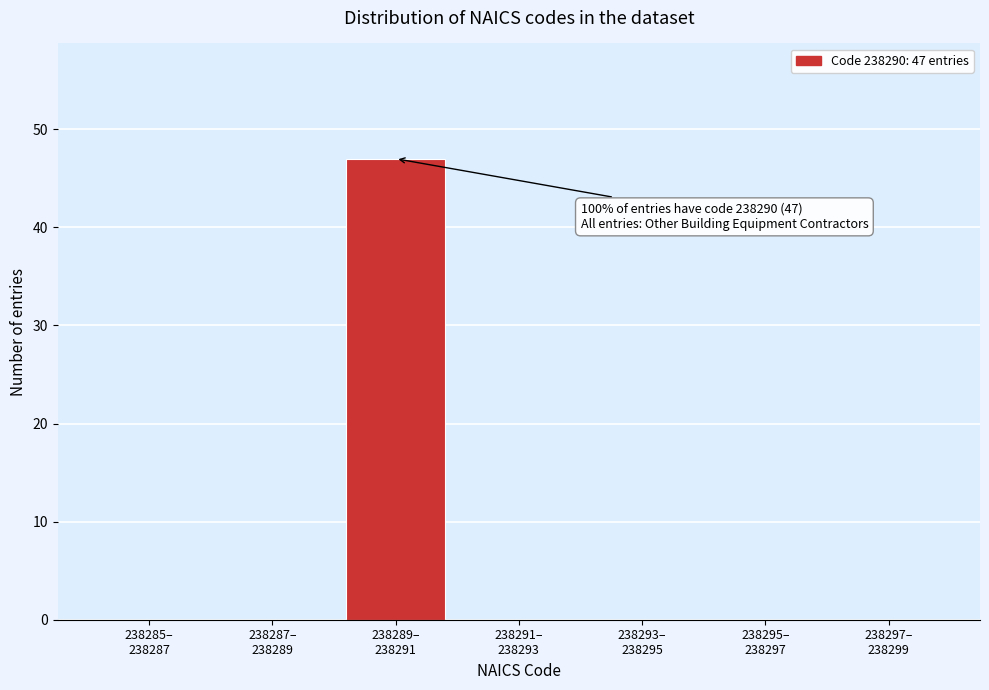

What is the sum of all values?

47